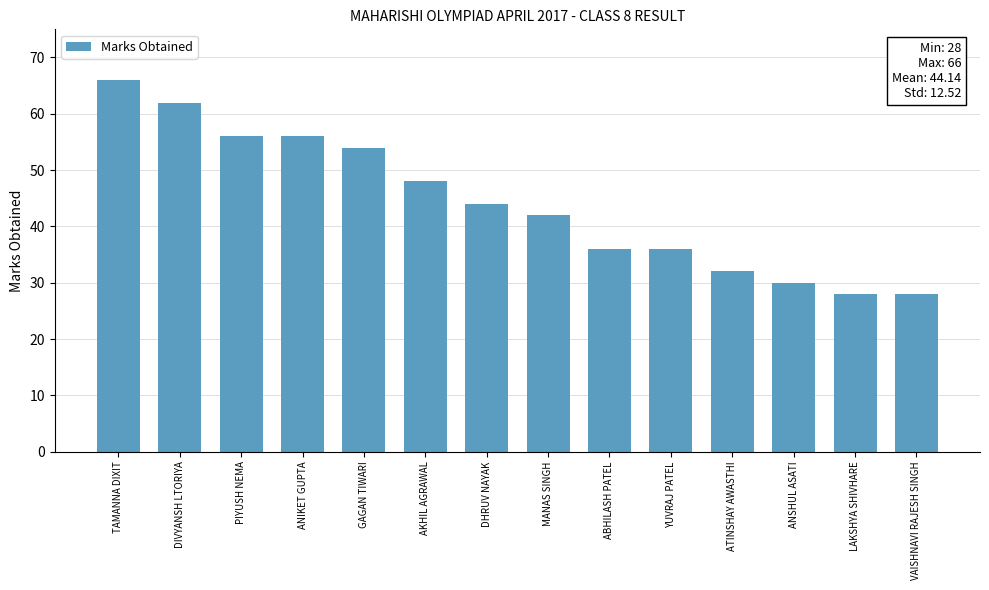

Between TAMANNA DIXIT and DIVYANSH LTORIYA, which is larger?

TAMANNA DIXIT